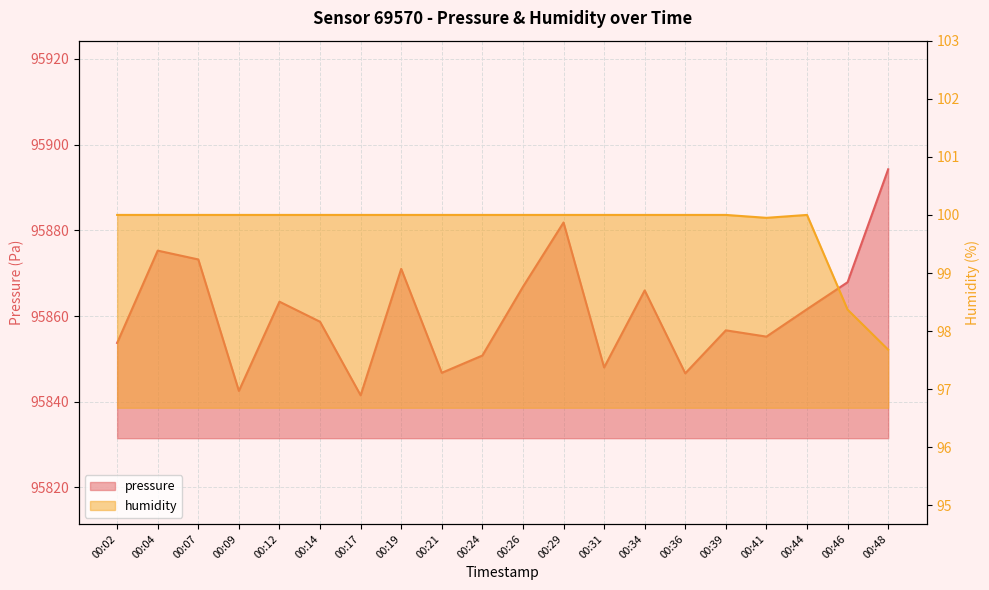

Which series has the largest total across all categories?

pressure